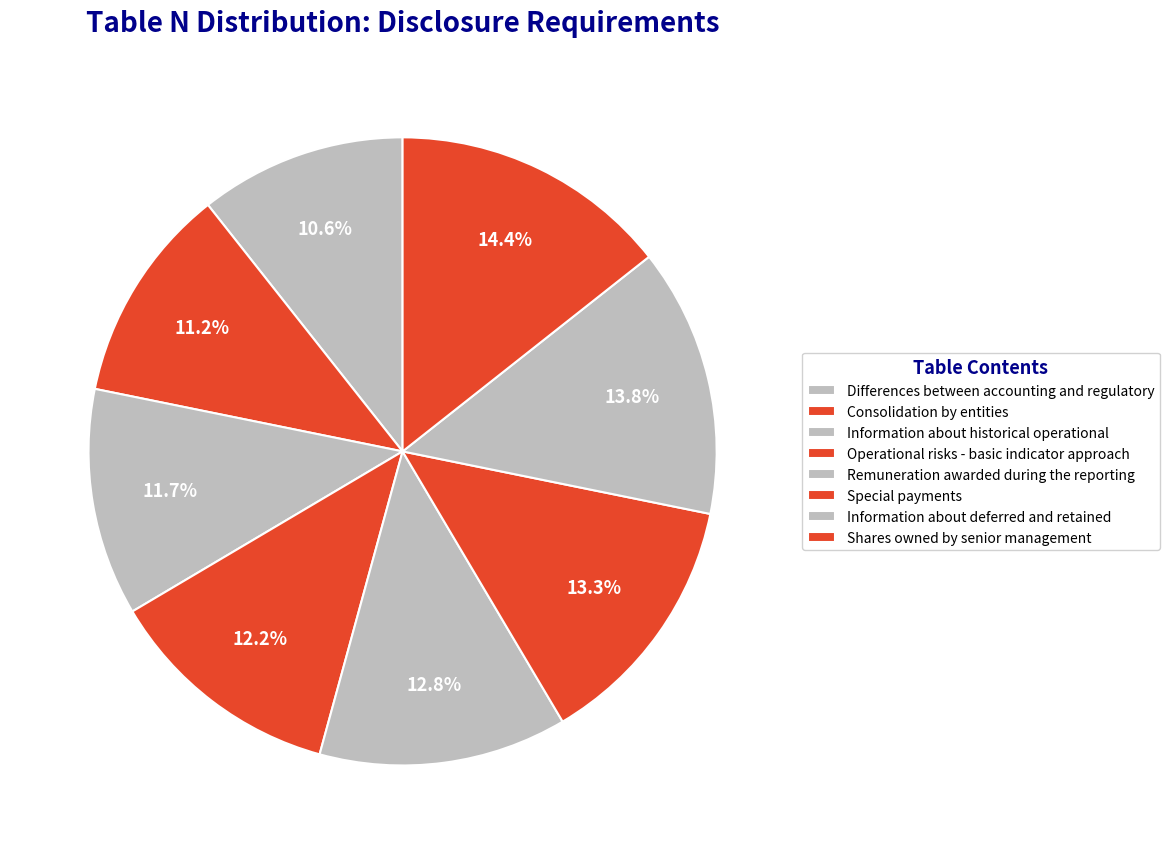

True or false: Consolidation by entities accounts for 19% of the total.

False